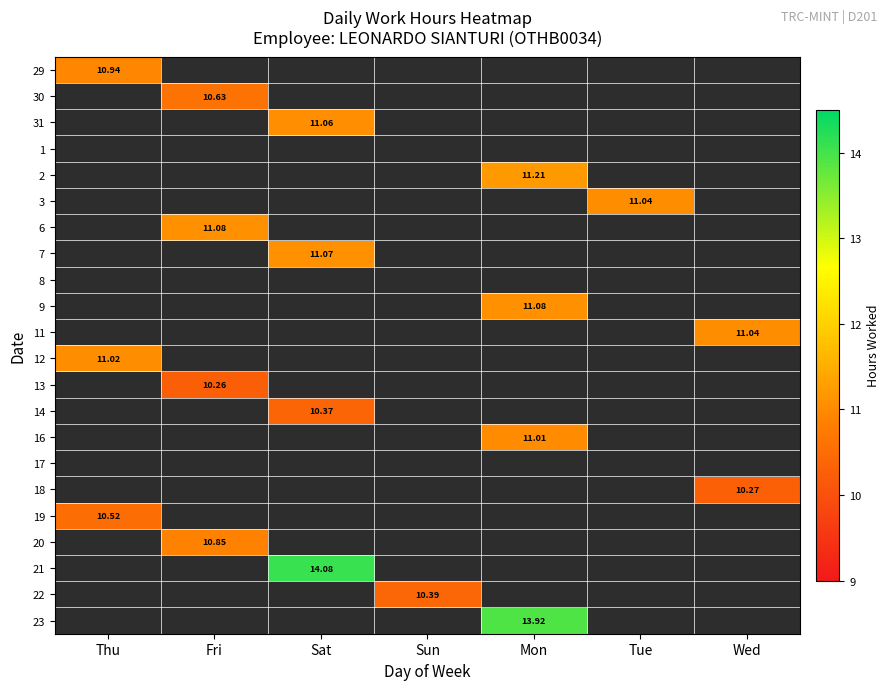

Where is 12 nearest to the value 11?

Thu